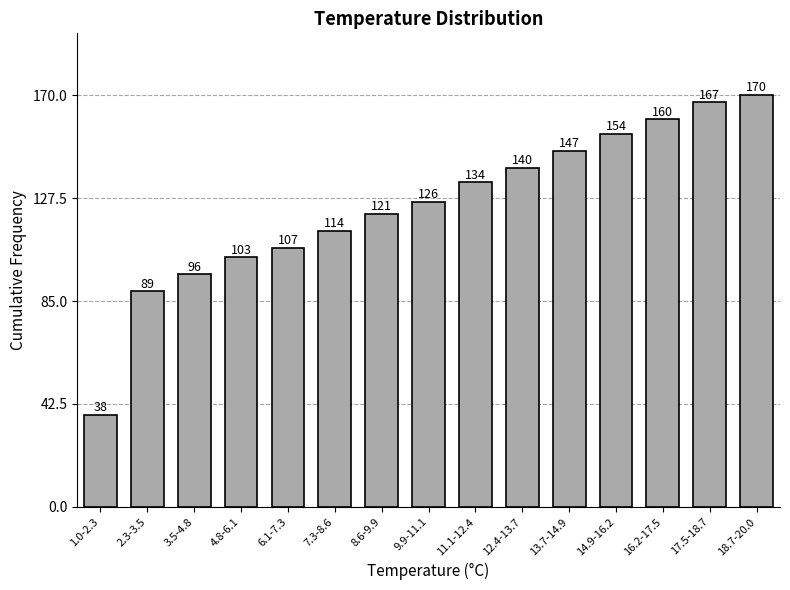

Reading right to left, list all the values displayed in this chart.

170	167	160	154	147	140	134	126	121	114	107	103	96	89	38